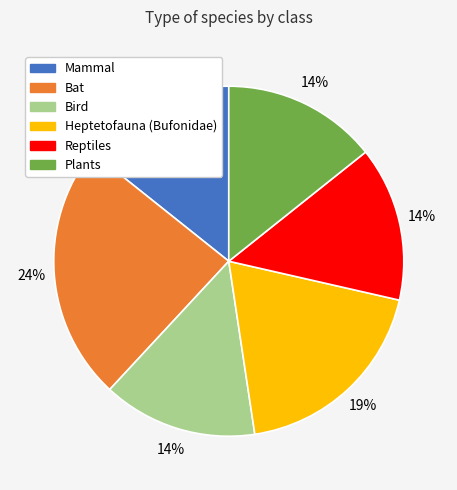

Which has a higher value, Heptetofauna (Bufonidae) or Plants?

Heptetofauna (Bufonidae)